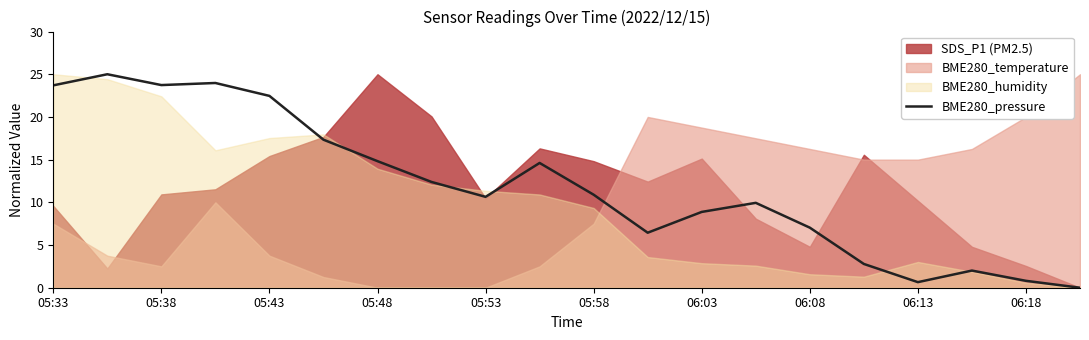

The value of BME280_pressure at 05:43 is 38.7. True or false?

False